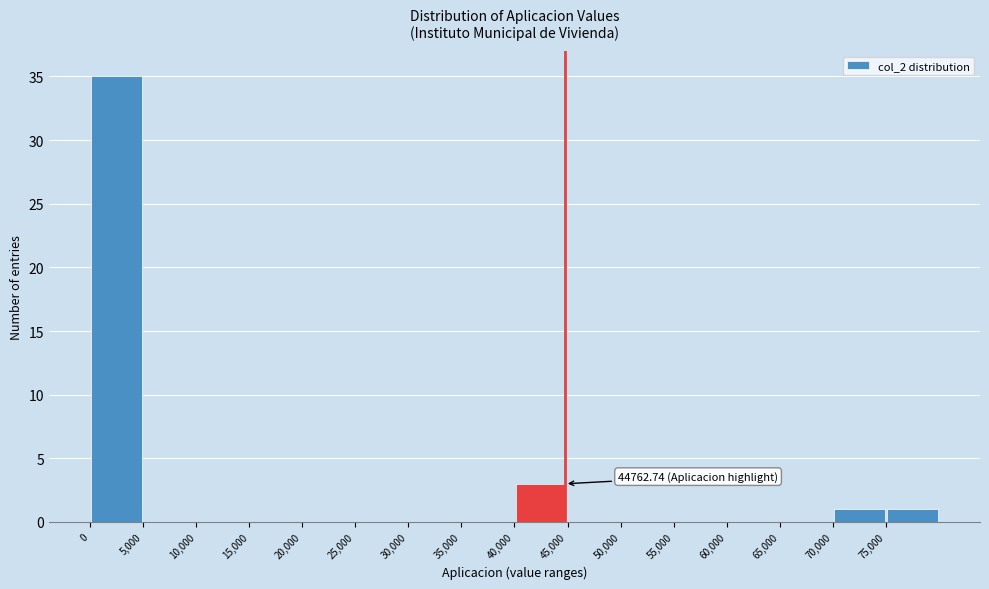

Which range on the x-axis has the tallest bar?

0 to 5000